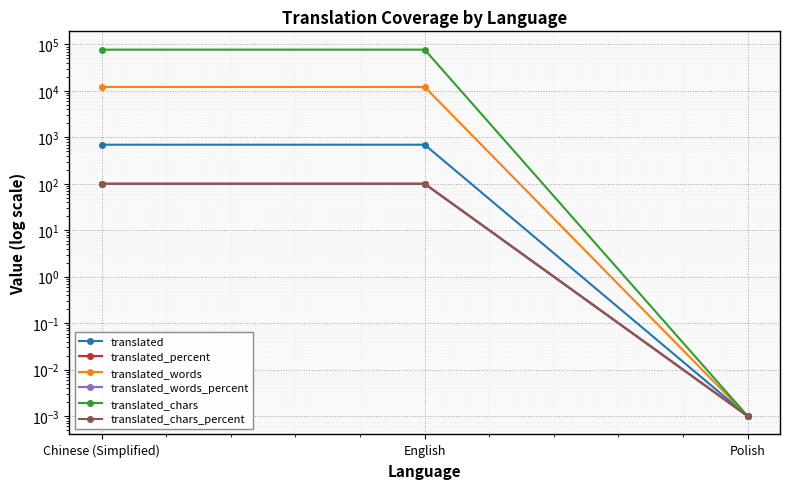

What is the value of the translated_words point at the 1st from the left?

12125.0